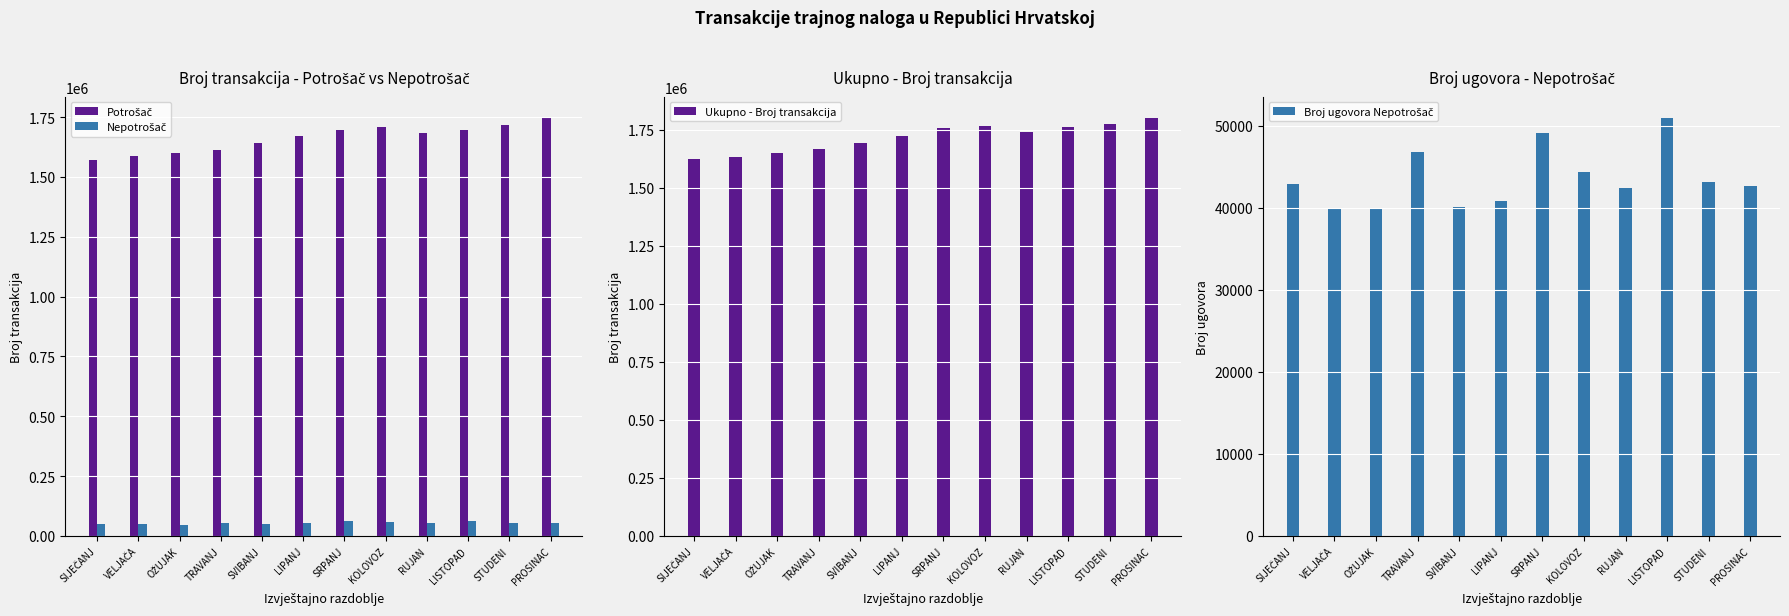

What is the total value across all series at TRAVANJ?

3384569